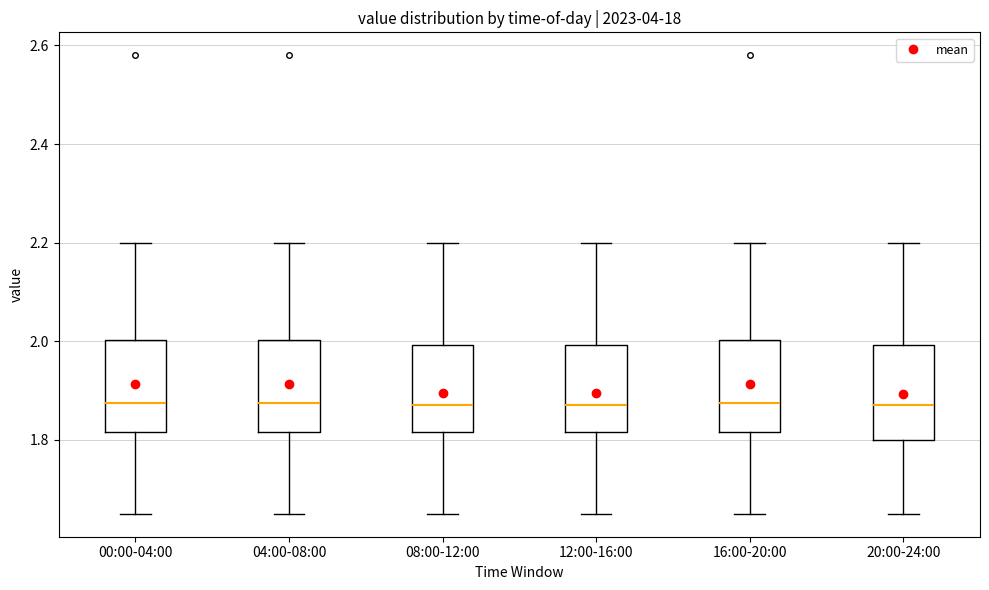

Where is the lower edge of the box for 00:00-04:00 on the y-axis? The values are not printed on the chart, so give them approximately, as read against the axis.

1.82